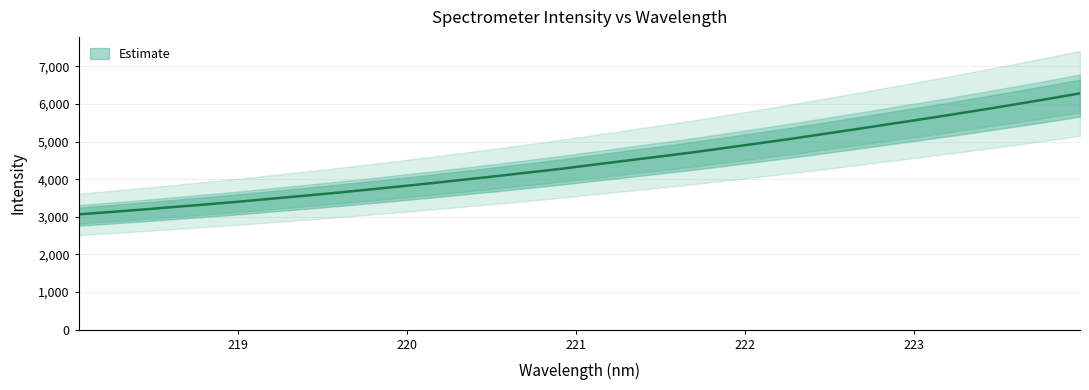

The value at 220.9264 is 4284.6. True or false?

True